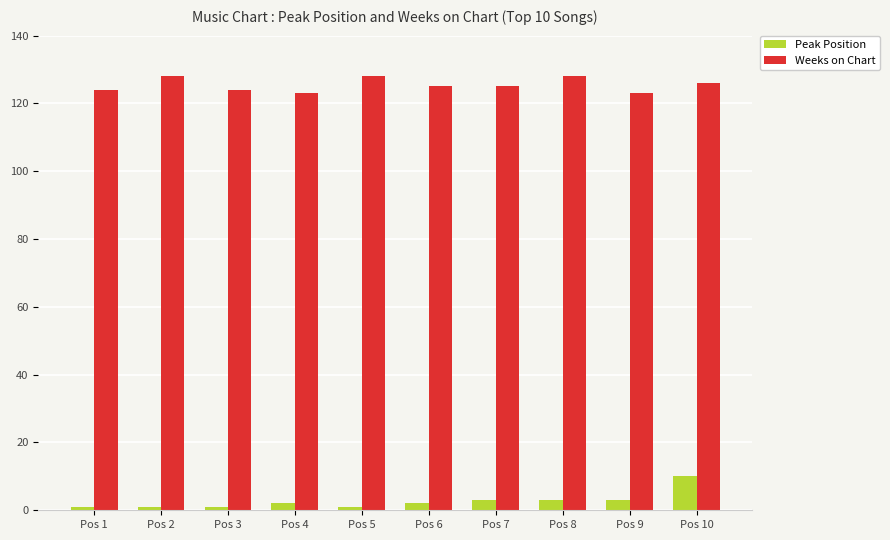

Is it true that Peak Position equals 3 at Pos 9?

True